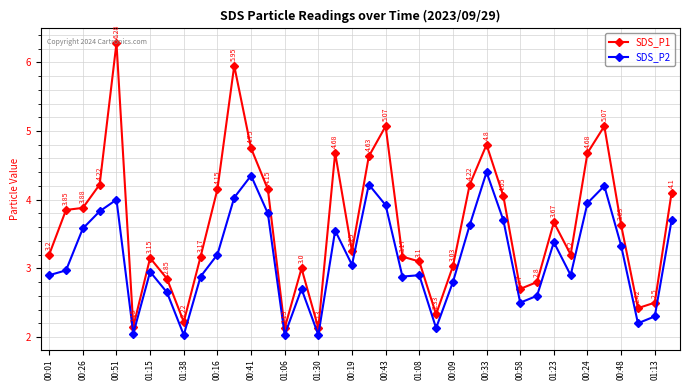

Rank the series by their maximum value, from highest to lowest.

SDS_P1, SDS_P2